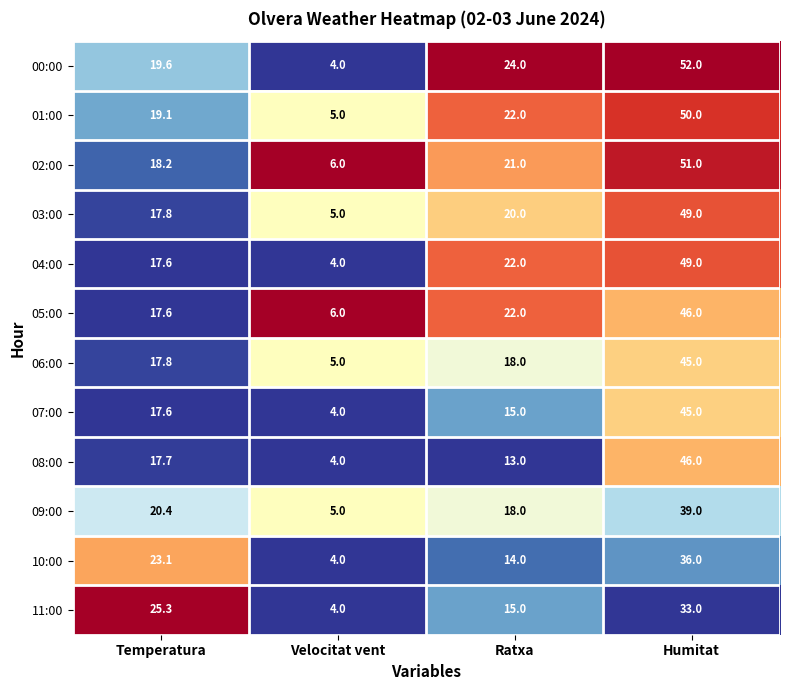

At how many categories does at least one series exceed 20?

3